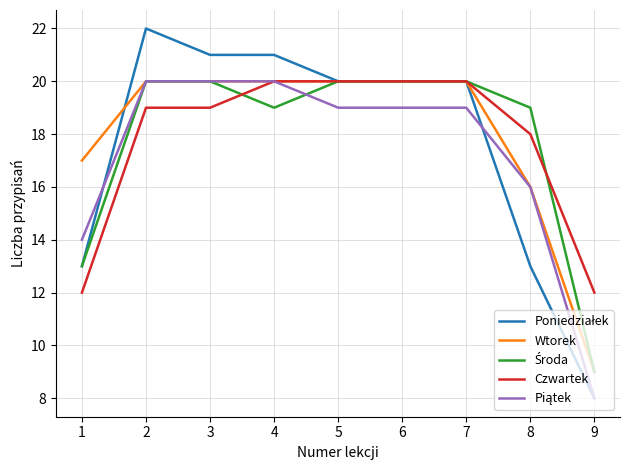

At which category is the sum across all series the highest?

2